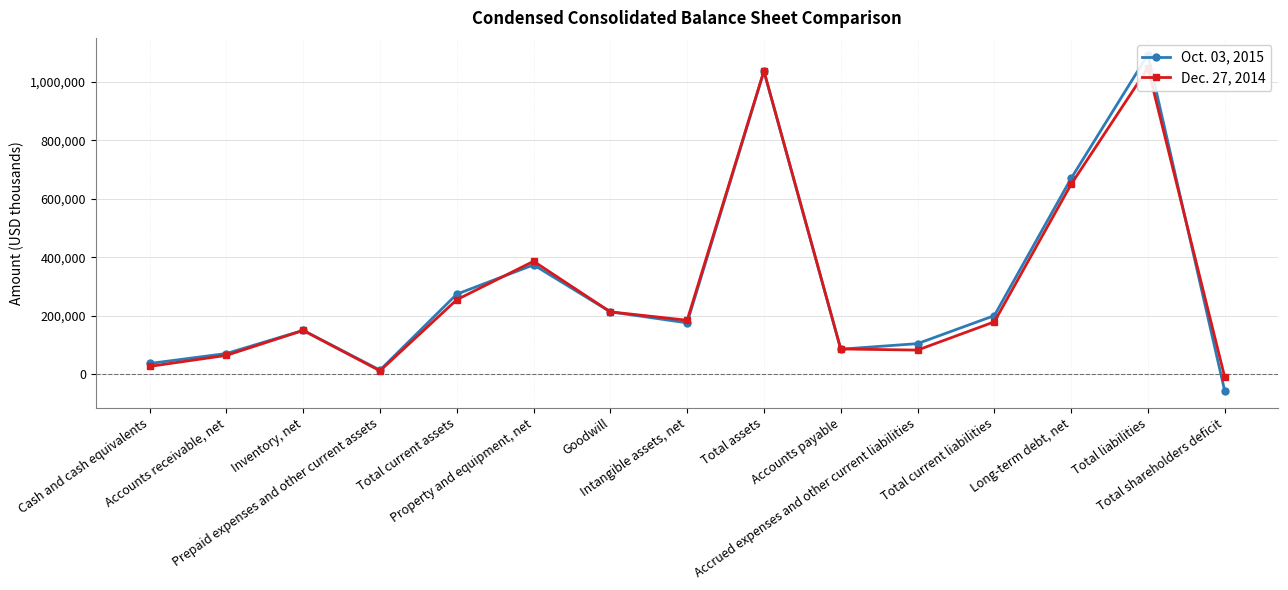

What position from the right is Inventory, net?

13